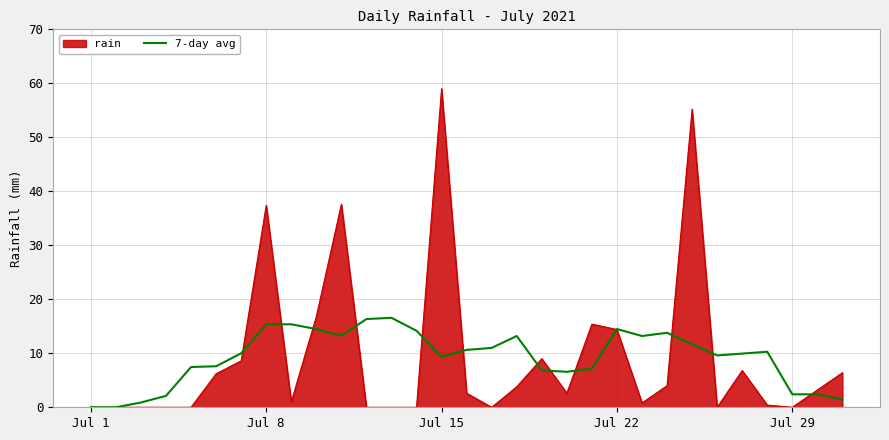

Which series has the widest spread of values?

rain